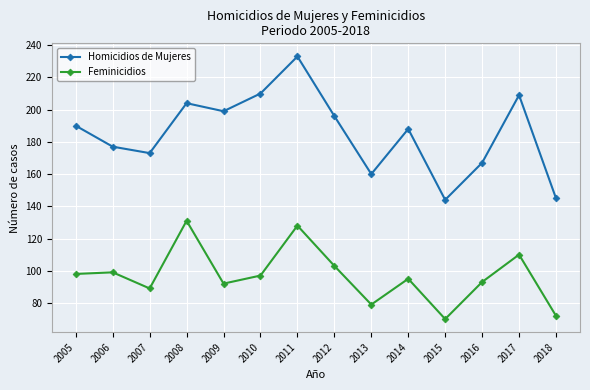

Is the value of Homicidios de Mujeres at 2007 greater than the value of Feminicidios at 2005?

Yes